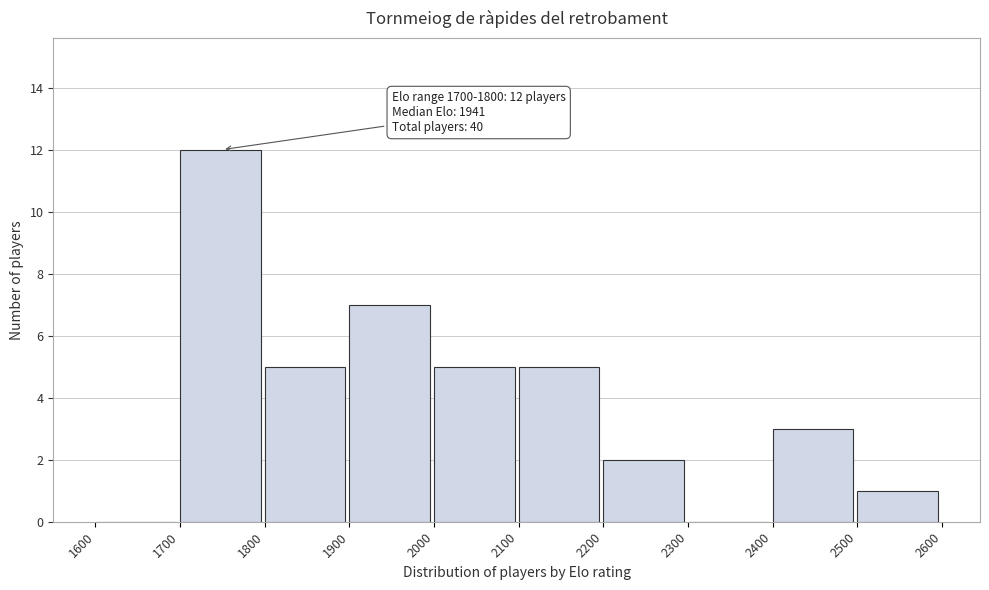

Over which range of the x-axis is the bar tallest?

1700 to 1800